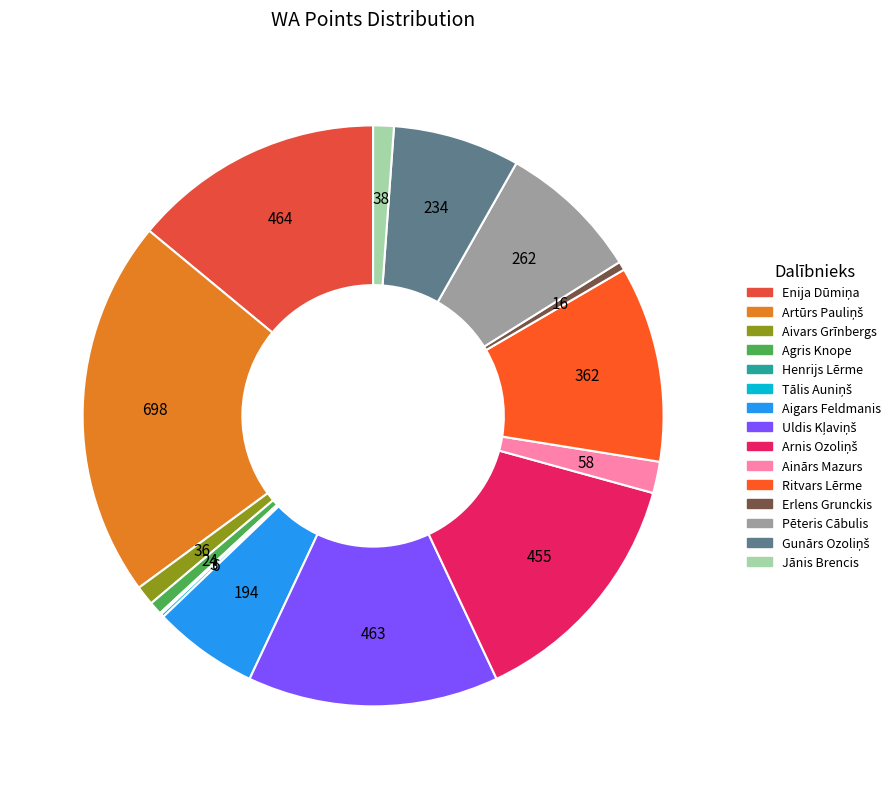

Is it true that Arnis Ozoliņš is 14% of the pie?

True